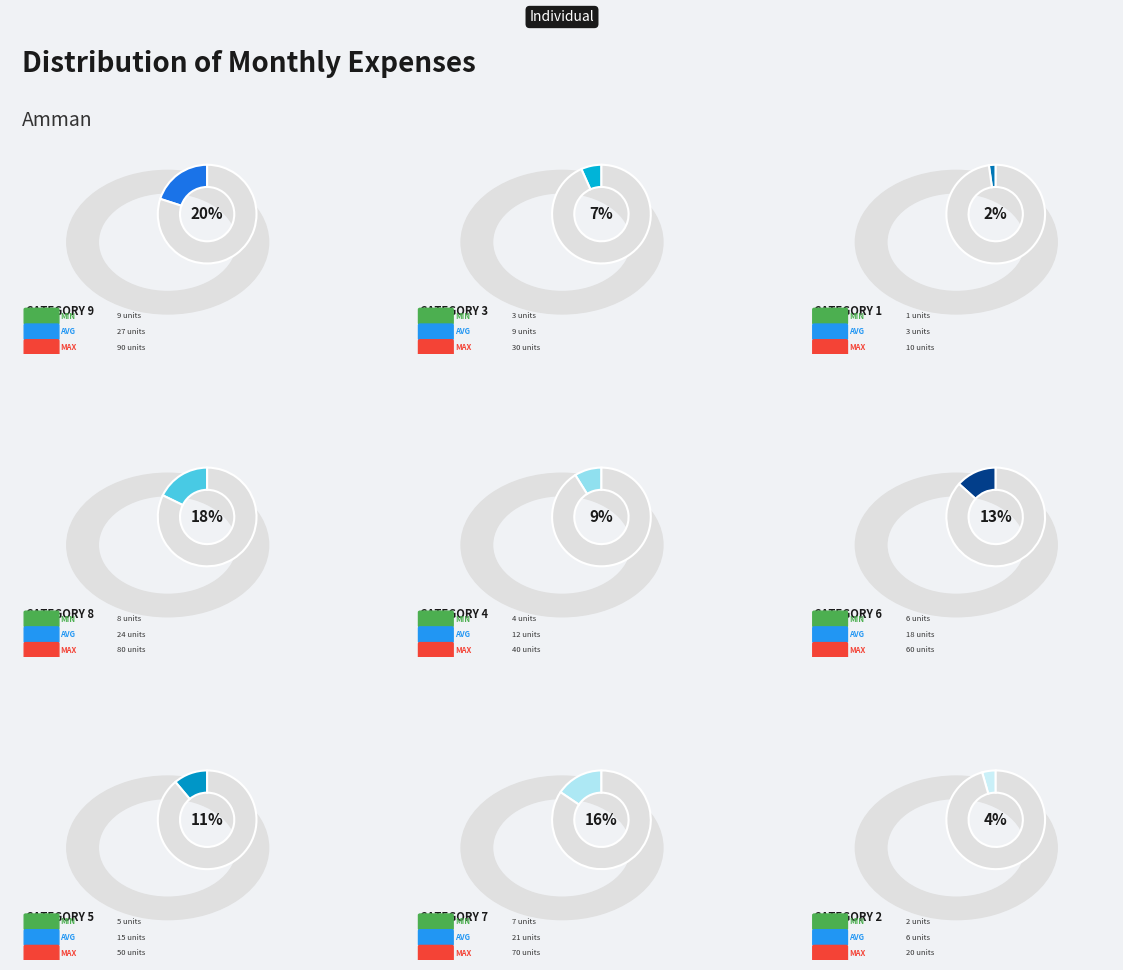

How many slices are in this pie chart?

9